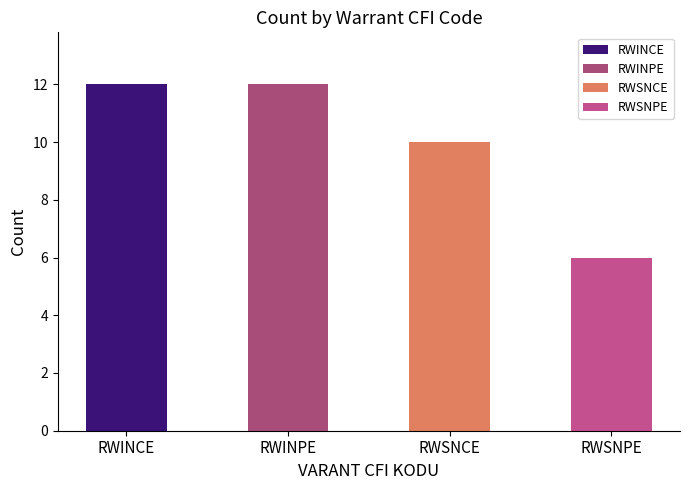

What is the minimum value shown in the chart?

6